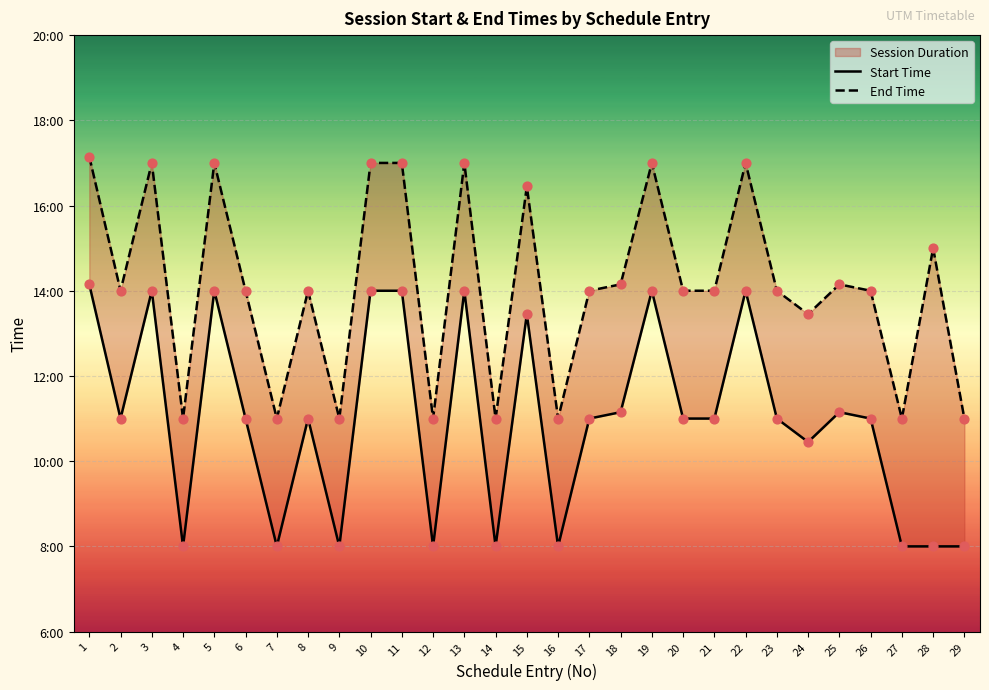

What are all the series names shown in the legend?

Start Time, End Time